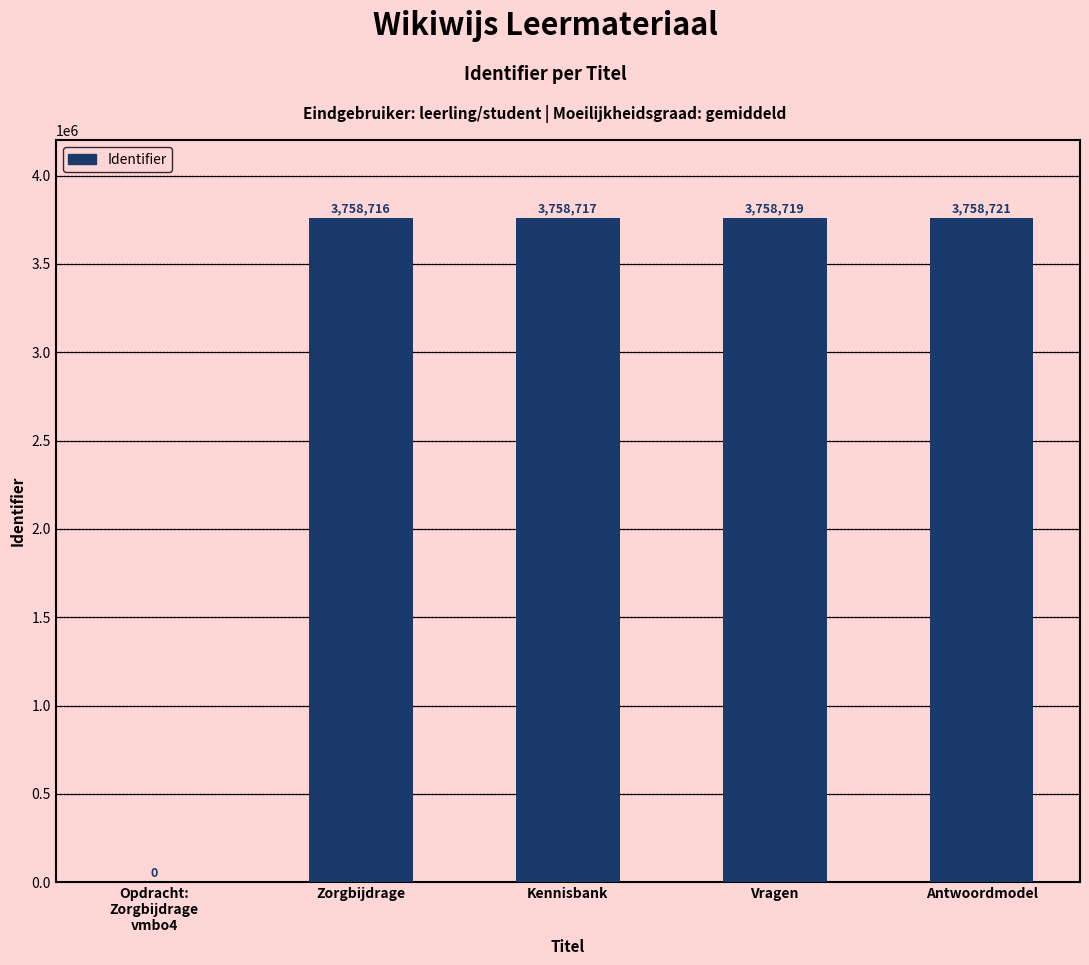

What is the average value?

3006975